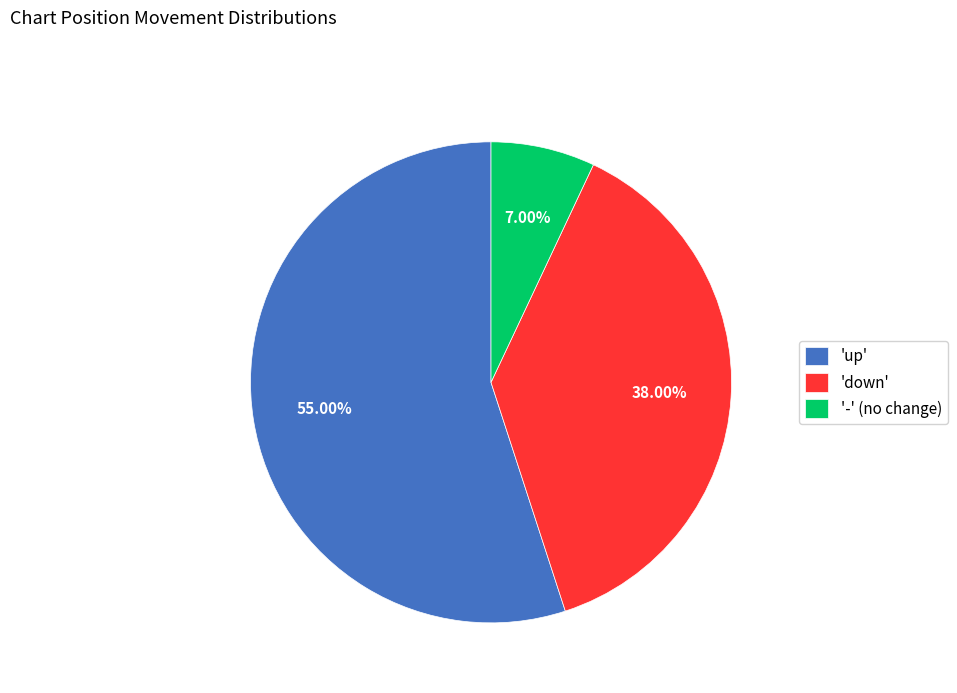

Do '-' (no change) and 'up' together represent more than half of the pie?

Yes